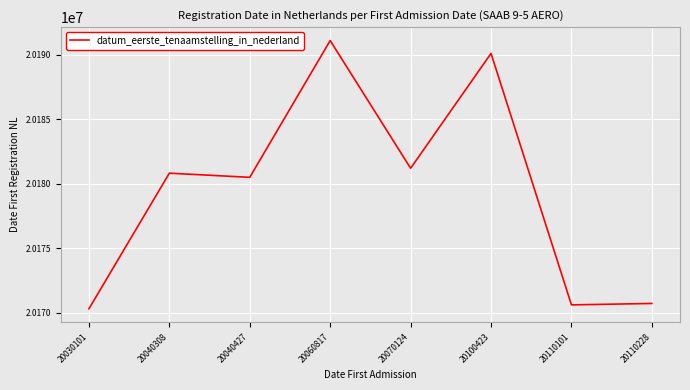

Is it true that the value at 20040308 is 29732965?

False